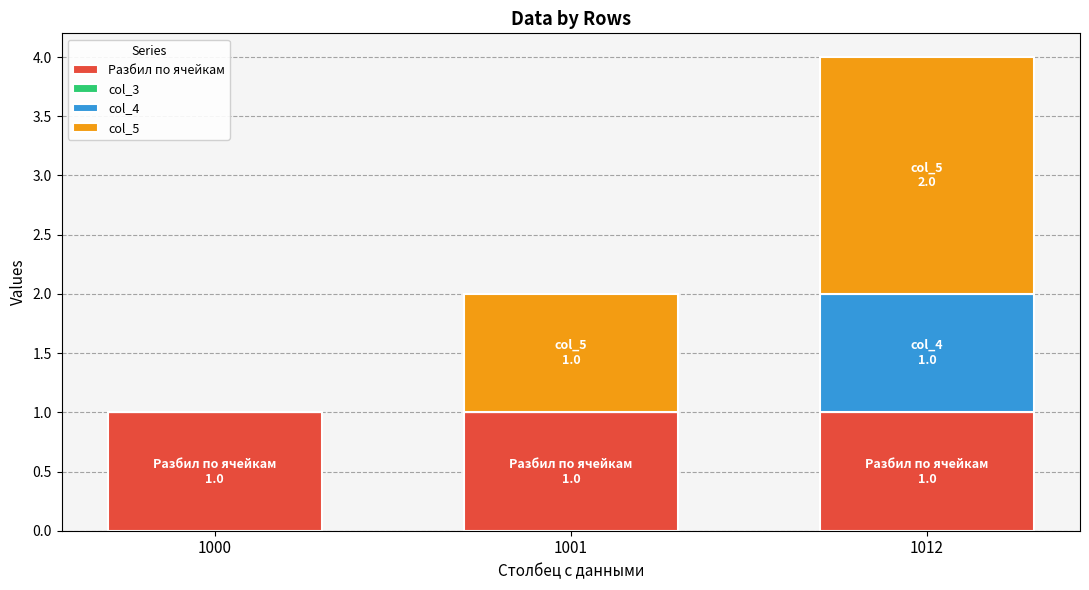

What is the sum of all Разбил по ячейкам values?

3